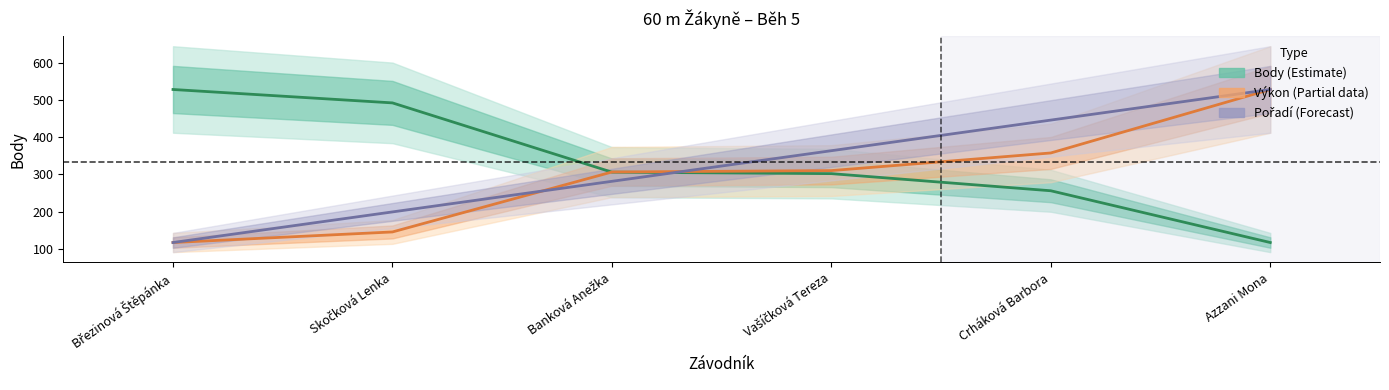

What is the sum of all Výkon (Partial data) values?

1764.5